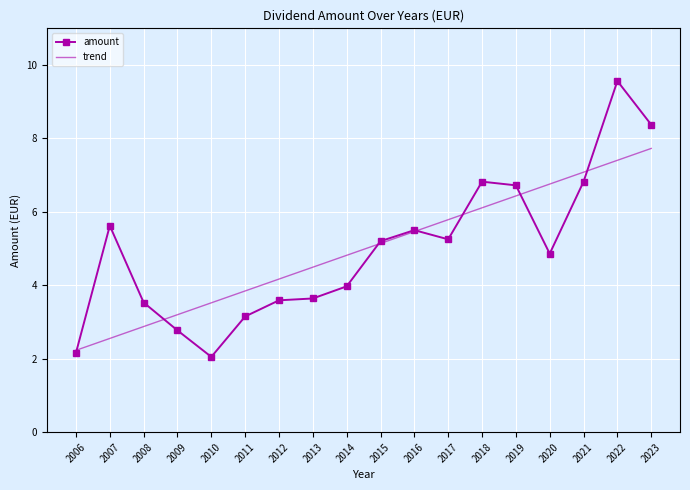

In amount, how many points are lower than both neighbors (excluding endpoints)?

3